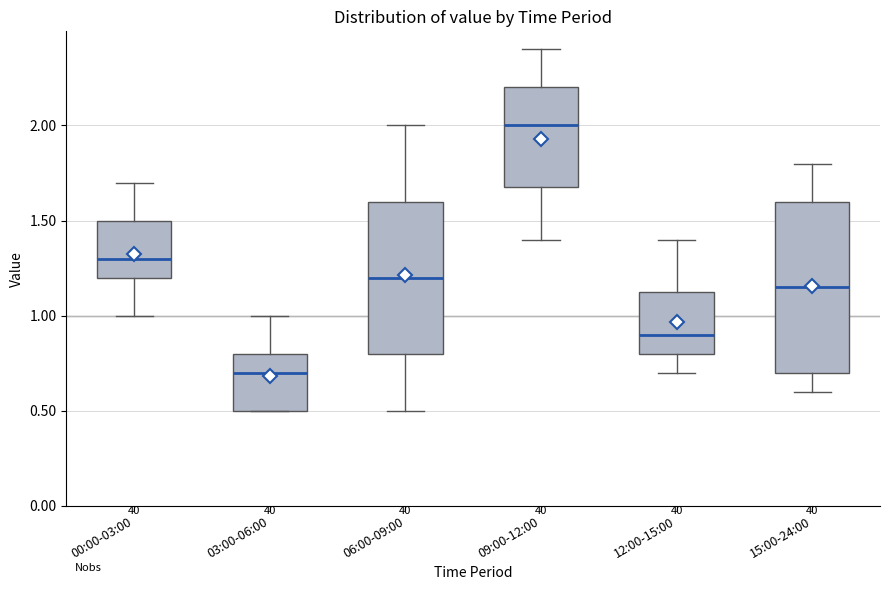

Which box's median line is the highest?

09:00-12:00